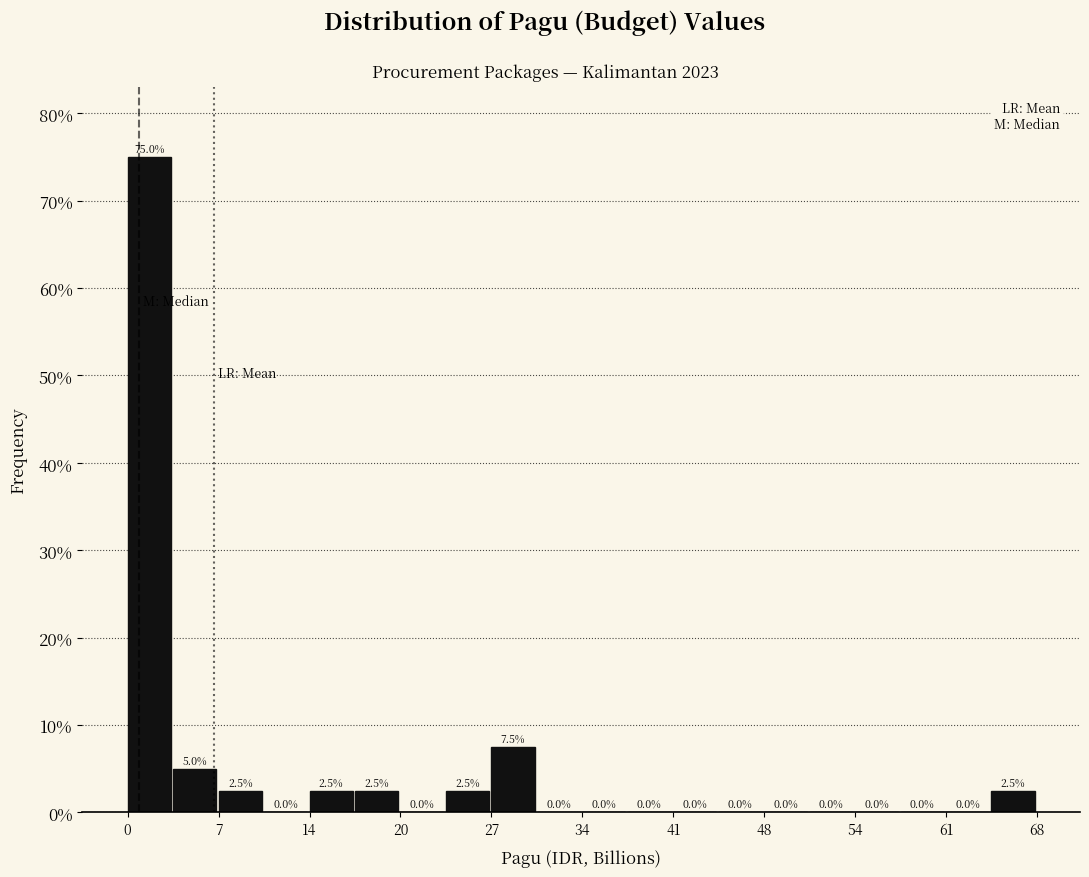

Read against the x-axis, roughly where is the centre of the tallest bar?

2